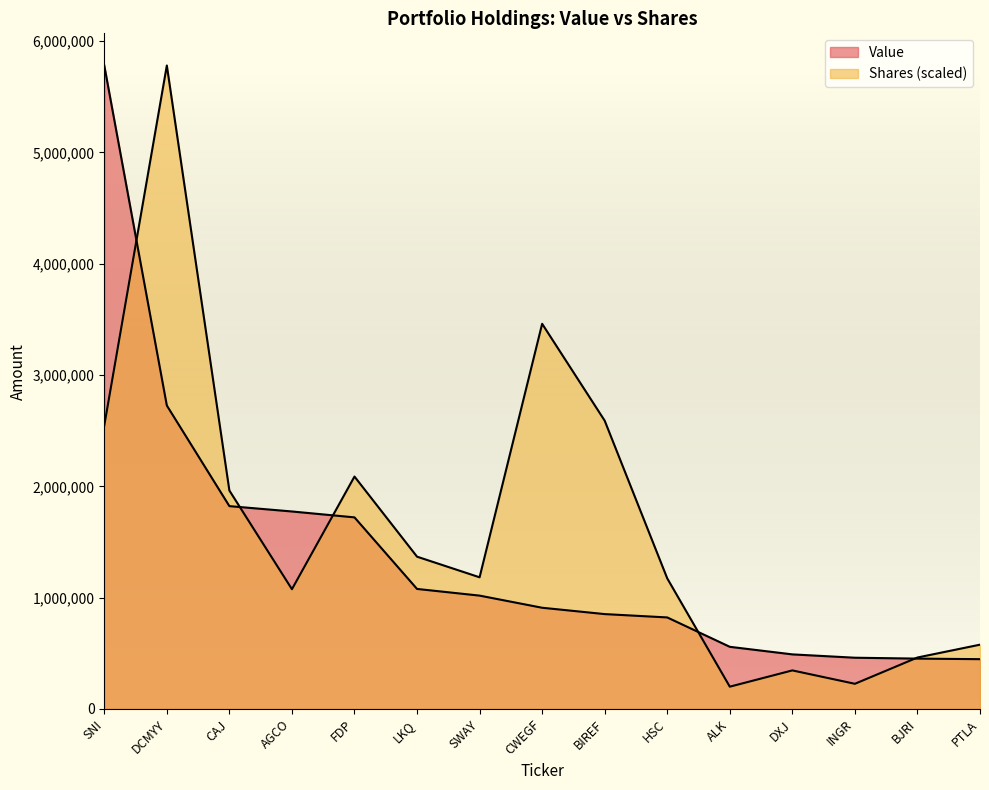

At how many categories does at least one series exceed 1746033?

7